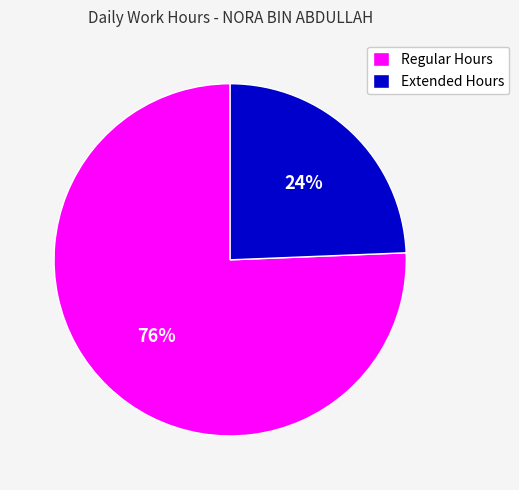

Which has a higher value, Extended Hours or Regular Hours?

Regular Hours